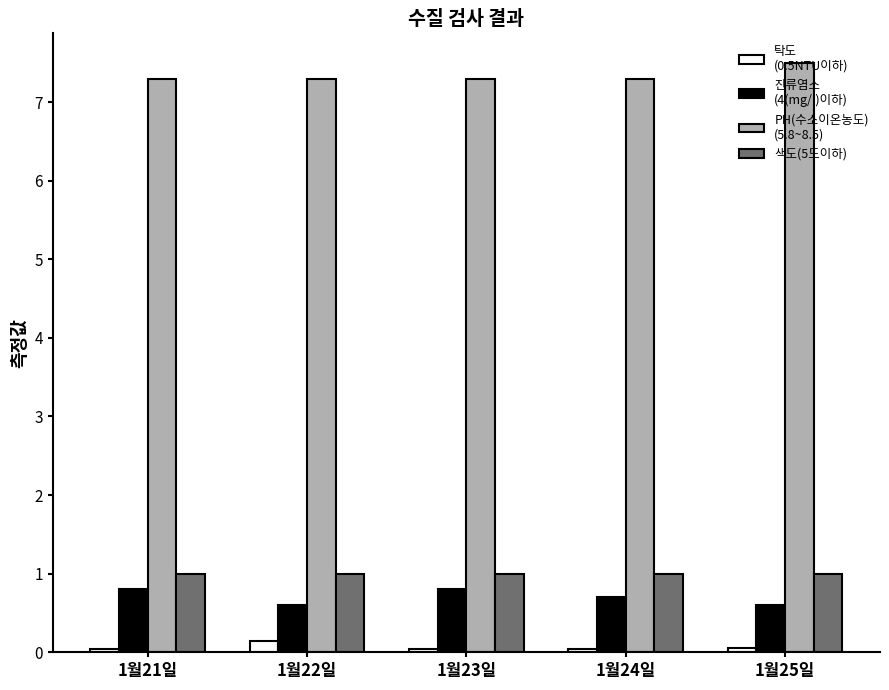

What is the maximum value shown in the chart?

7.5